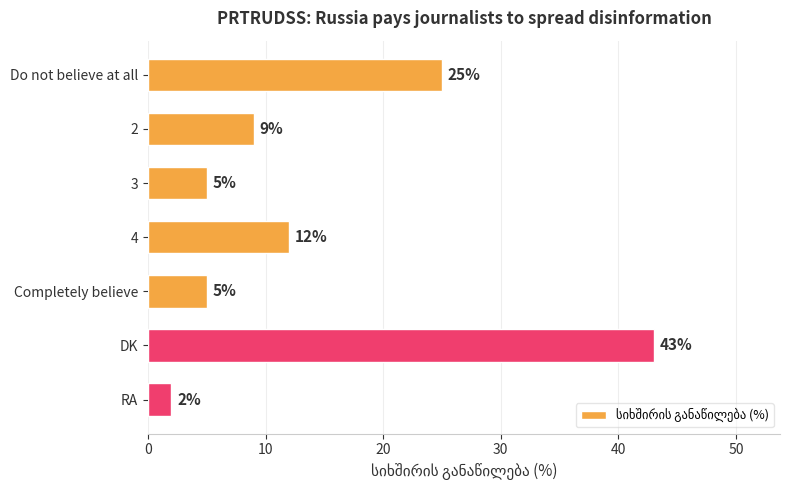

What is the sum of all values?

101